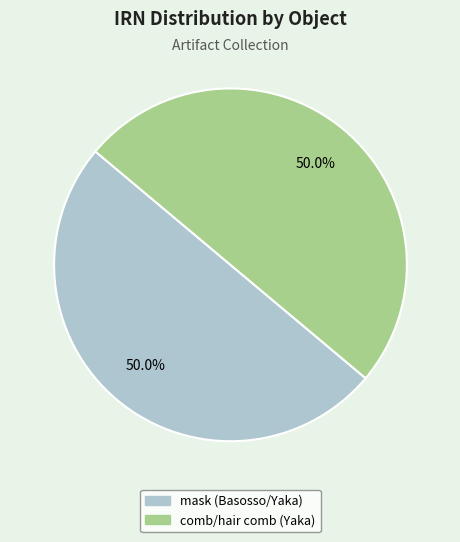

Approximately how many times larger is the value at comb/hair comb (Yaka) compared to mask (Basosso/Yaka)?

1.0